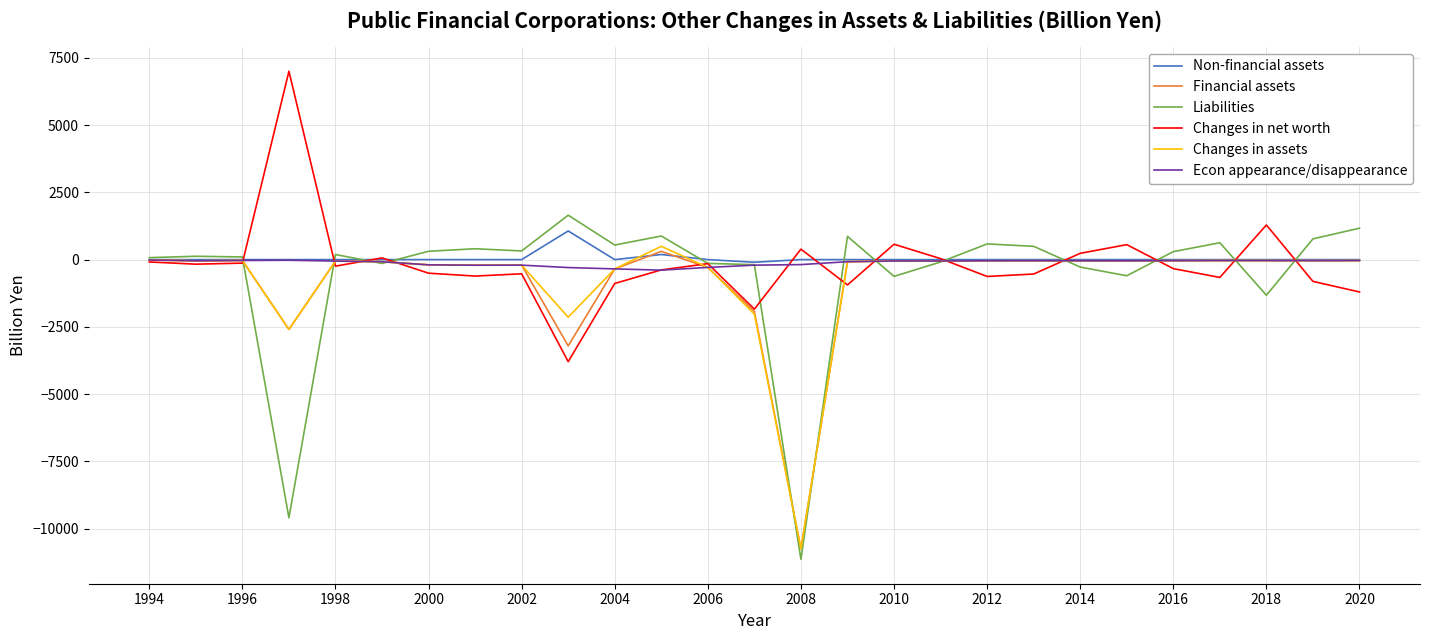

What is the maximum value shown in the chart?

6997.6